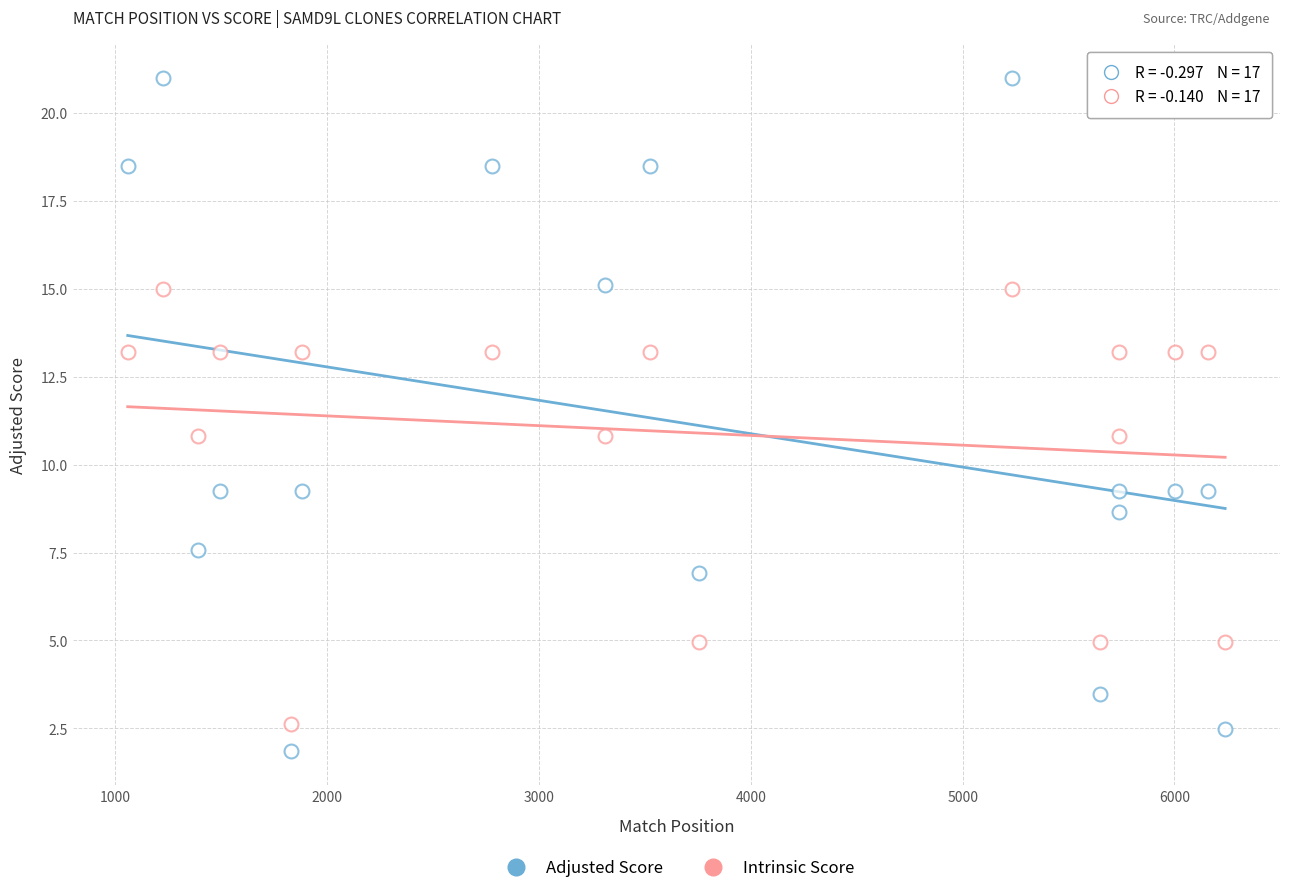

How many data points are displayed?

34